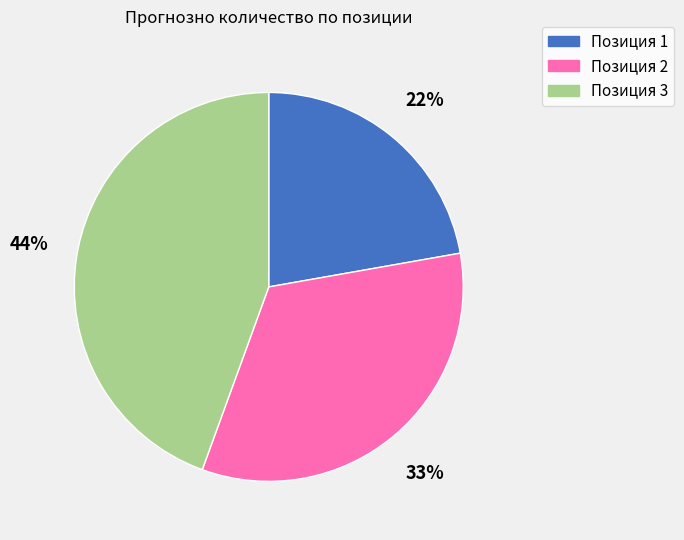

To the nearest percent, what is the average slice percentage?

33%